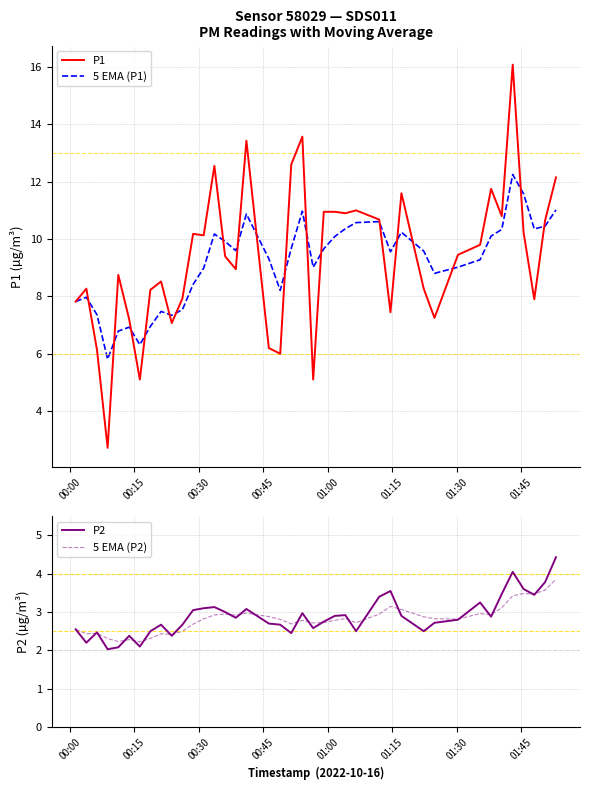

At how many categories does at least one series exceed 6?

39